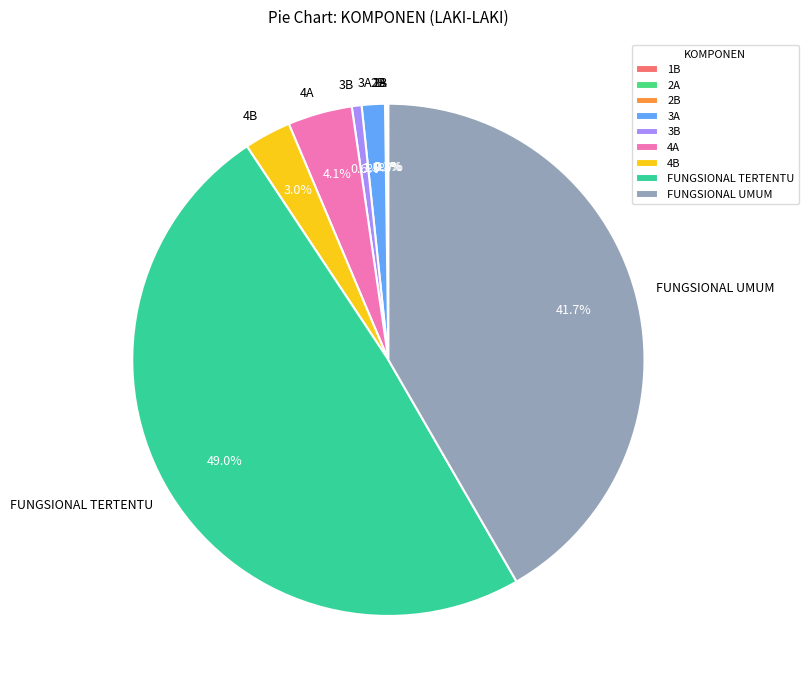

True or false: 4A accounts for 4% of the total.

True